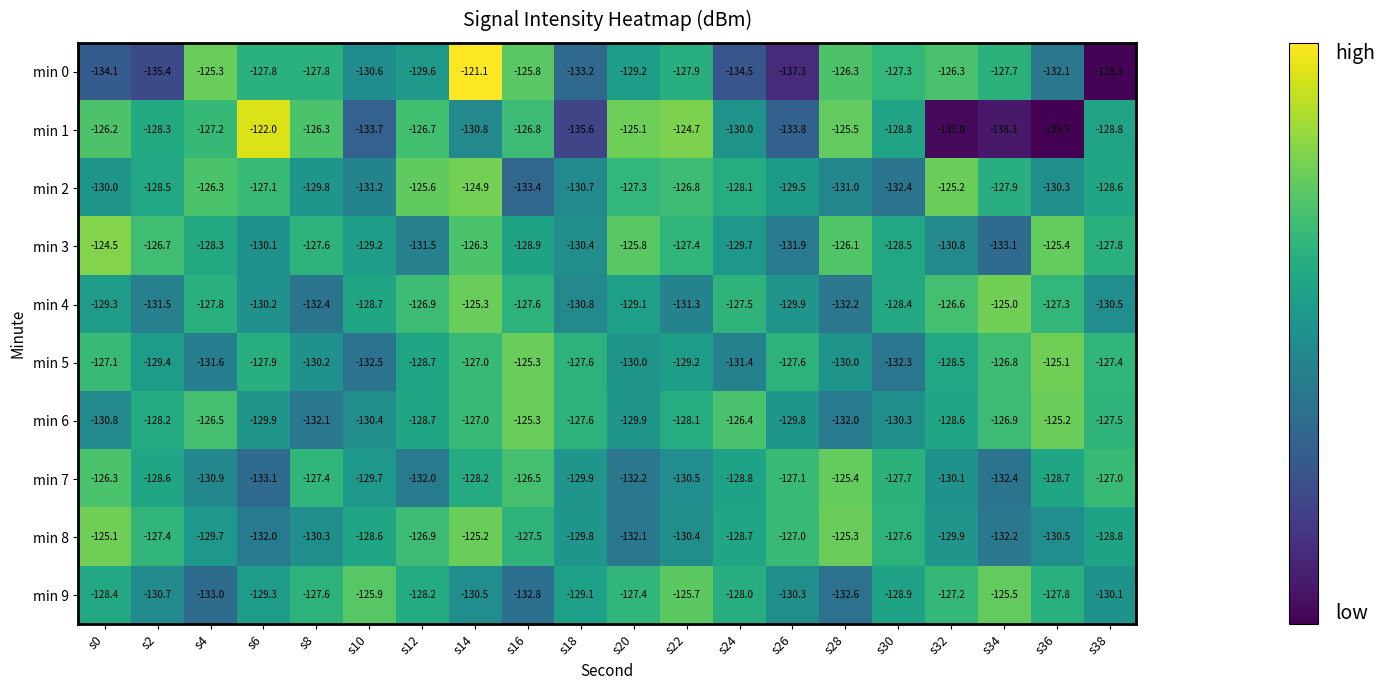

Which series has the largest total across all categories?

min 3